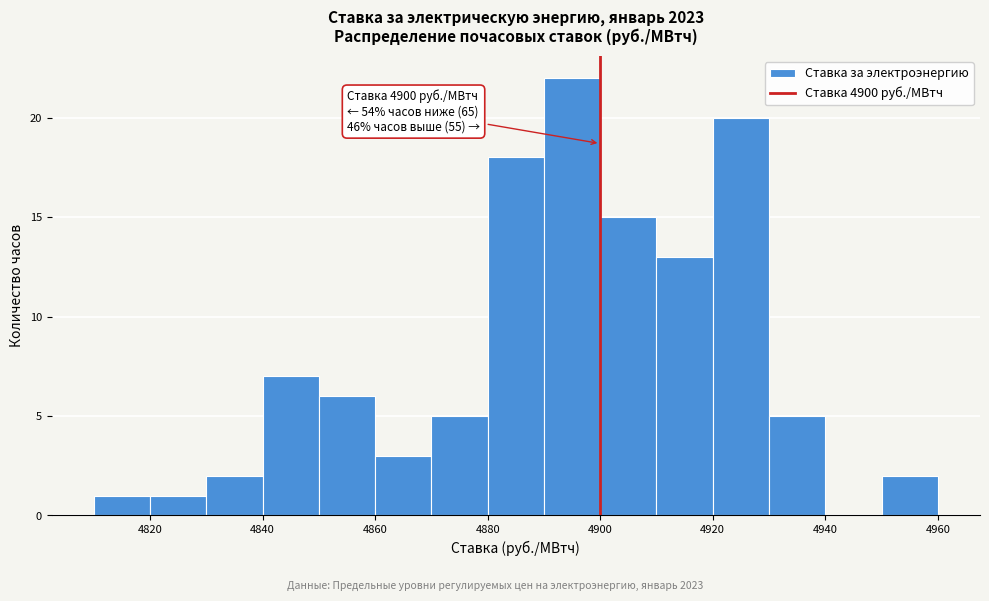

Which range on the x-axis has the tallest bar?

4890 to 4900